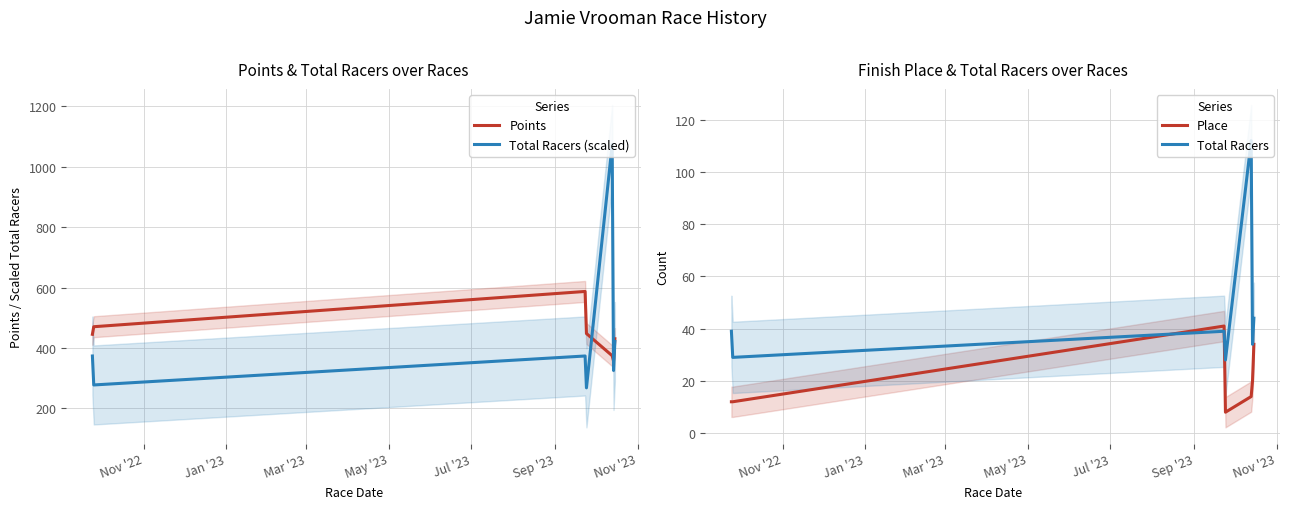

What is the highest value of the Points series?

586.9